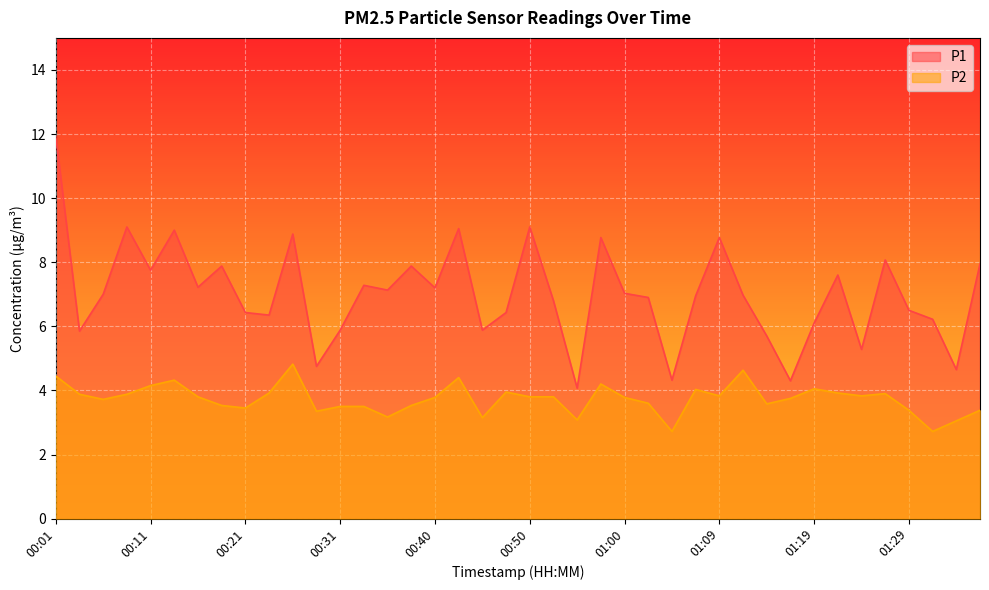

True or false: P2 has more than 2 interior local peaks.

True